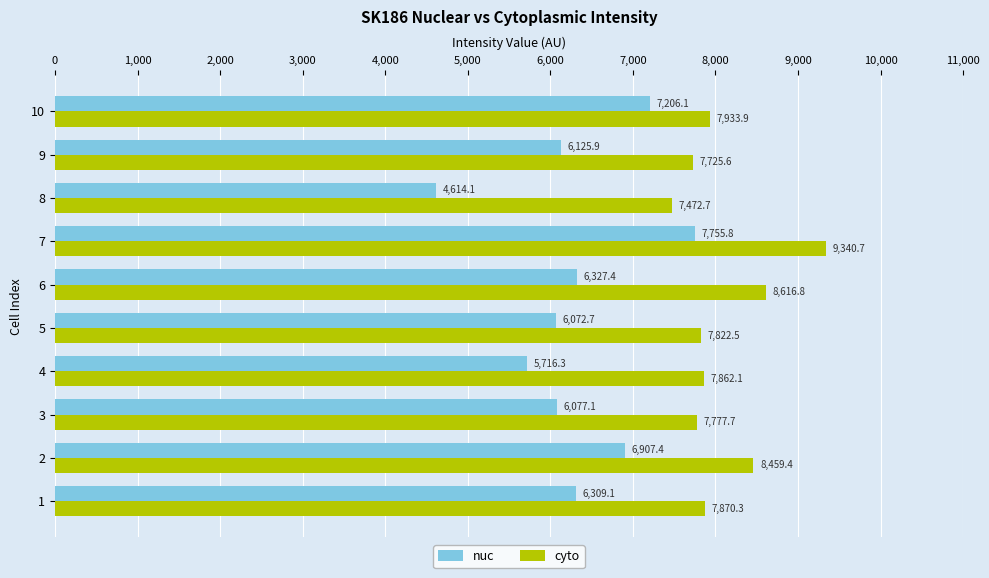

True or false: nuc has a value of 8147.1 at 8.

False